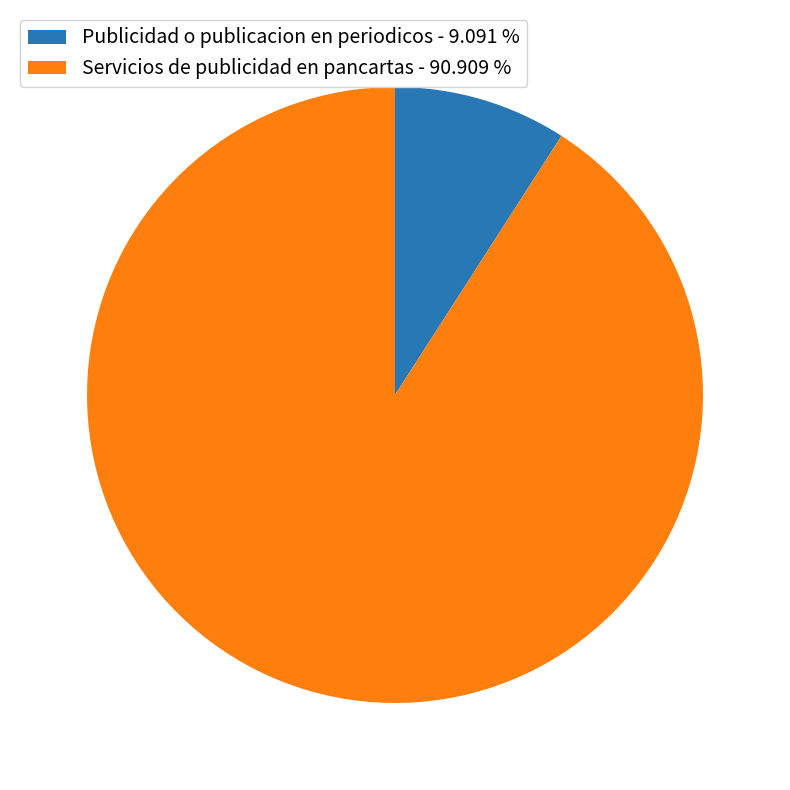

What is the smallest slice in the pie chart?

Publicidad o publicacion en periodicos